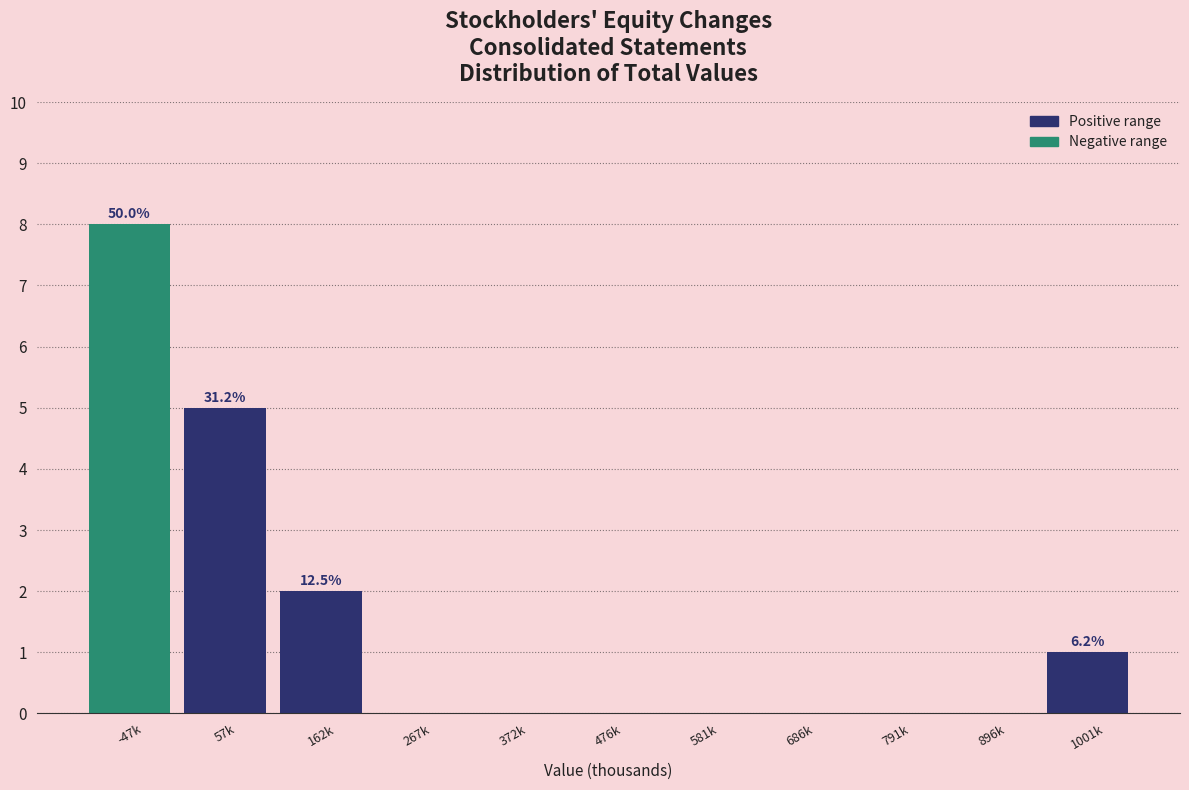

Reading right to left, list all the values displayed in this chart.

1001k=1	896k=0	791k=0	686k=0	581k=0	476k=0	372k=0	267k=0	162k=2	57k=5	-47k=8